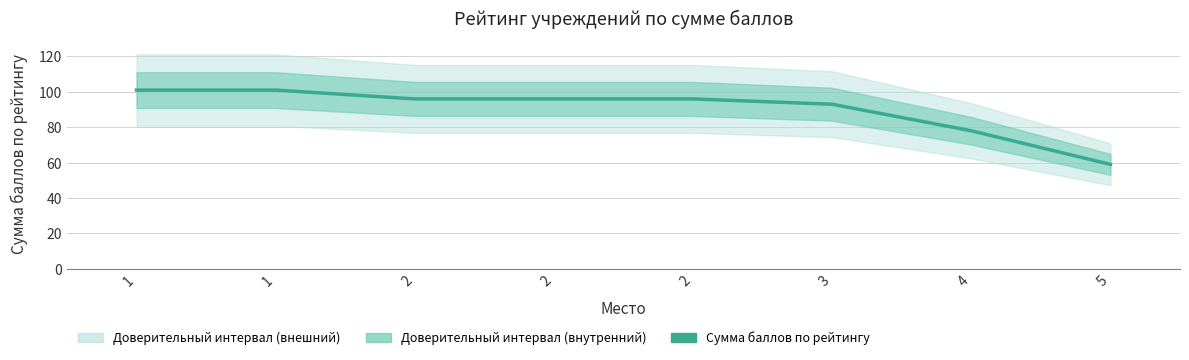

True or false: there are more than 0 points higher than both neighbors.

False